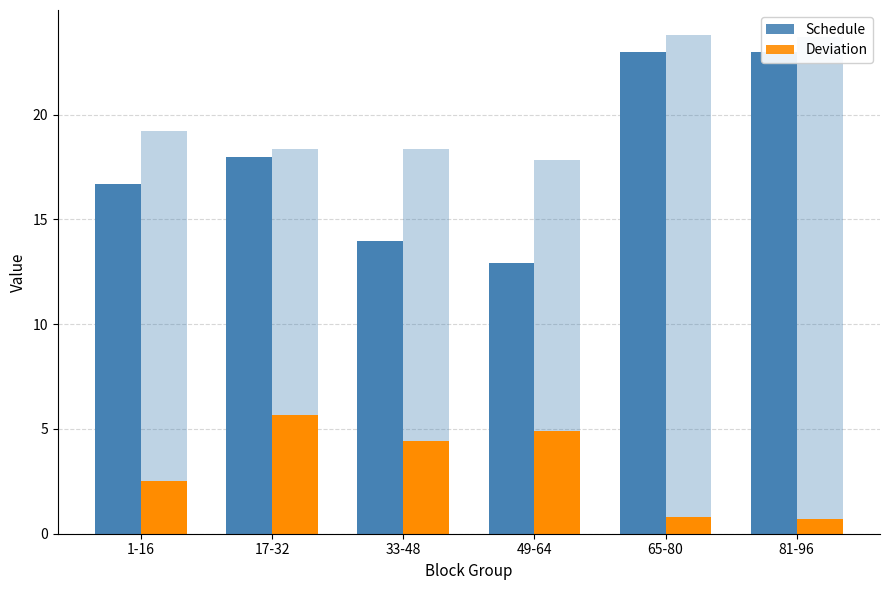

What is the label of the 6th bar from the left?

81-96